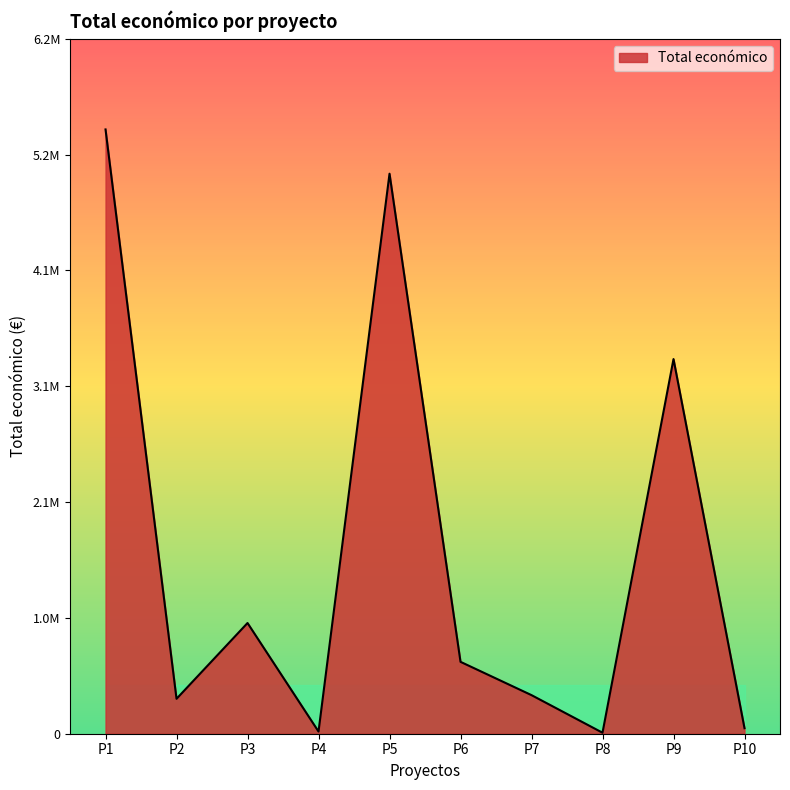

Does the chart have visible grid lines?

No